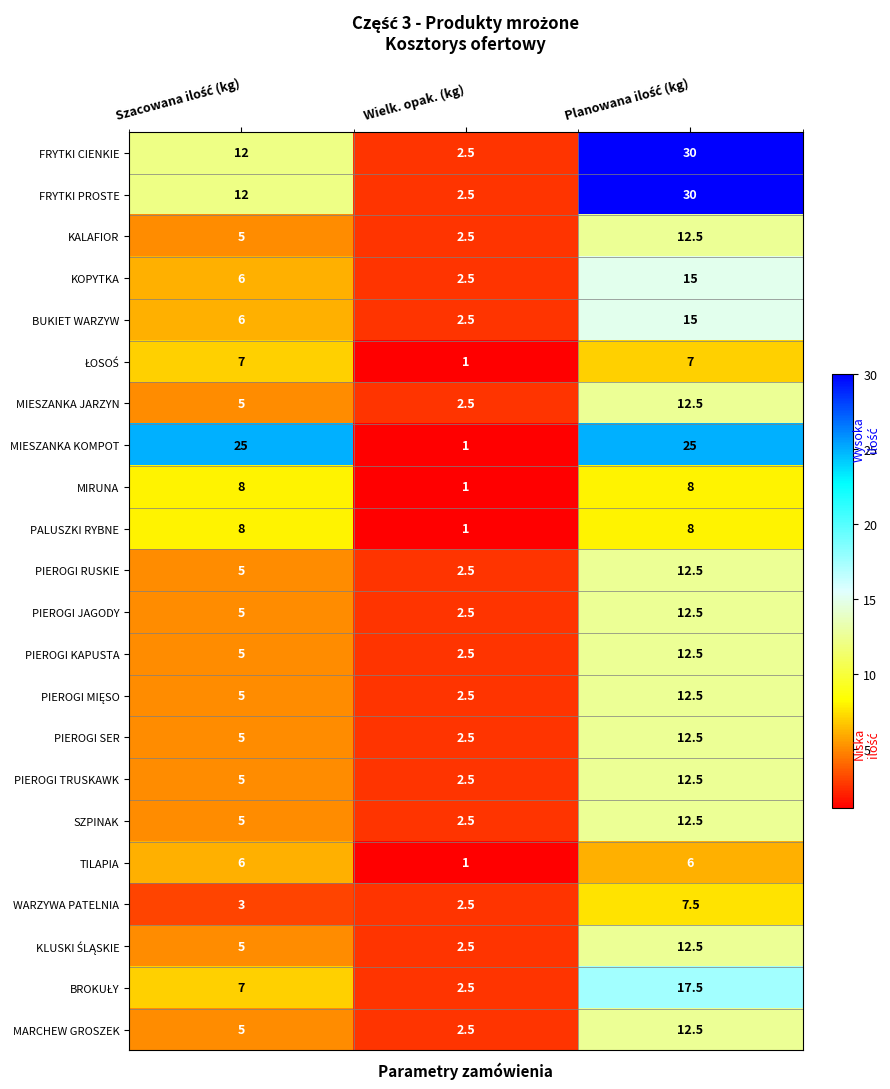

True or false: FRYTKI PROSTE has a value of 4.1 at Wielk. opak. (kg).

False